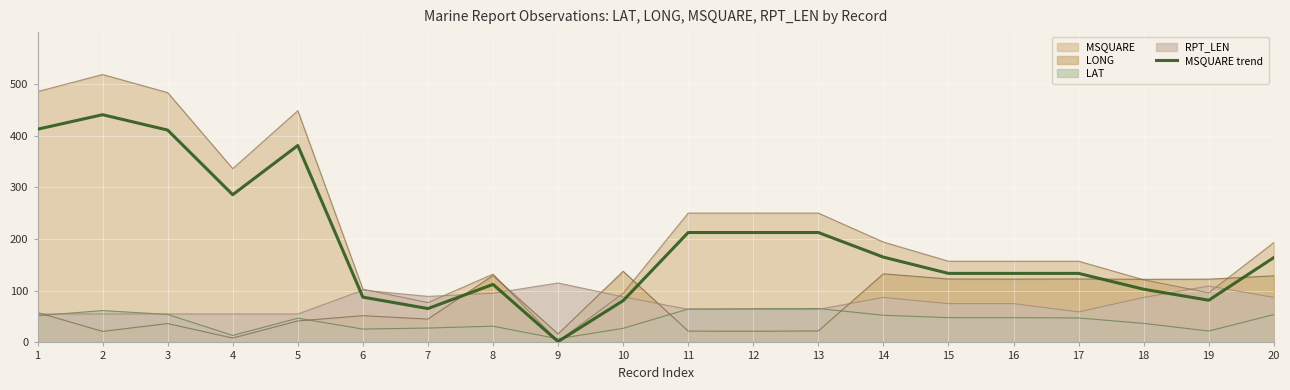

How many distinct data groups are displayed?

5